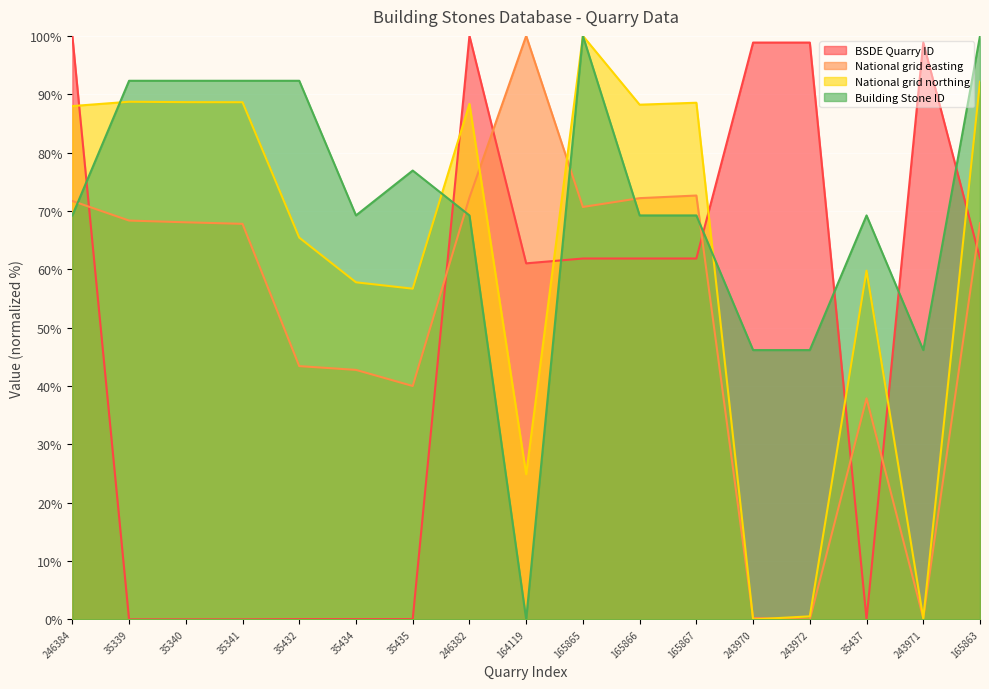

What is the label of the 7th point from the right?

165866